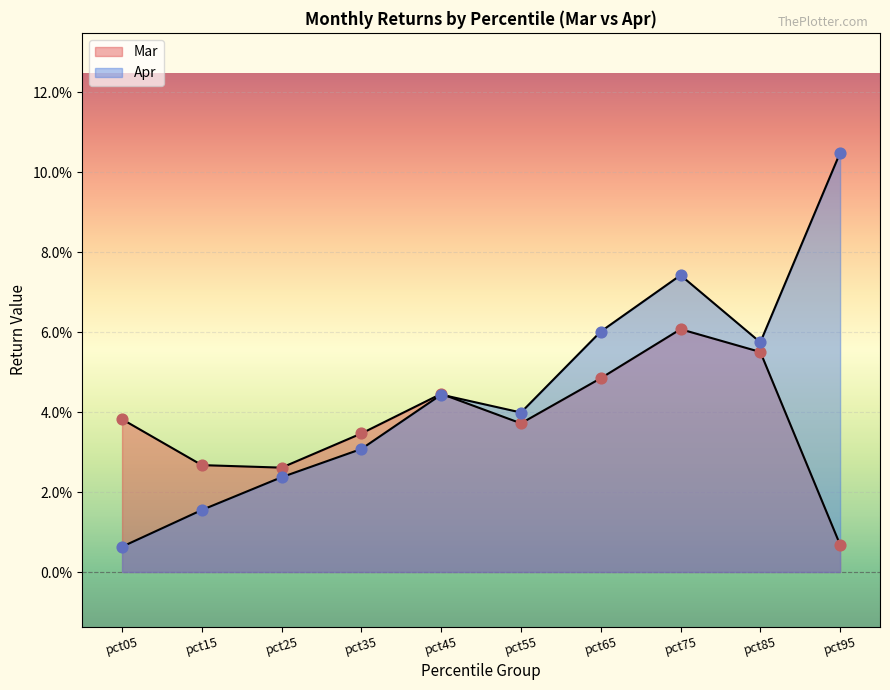

At which category is the sum across all series the highest?

pct75